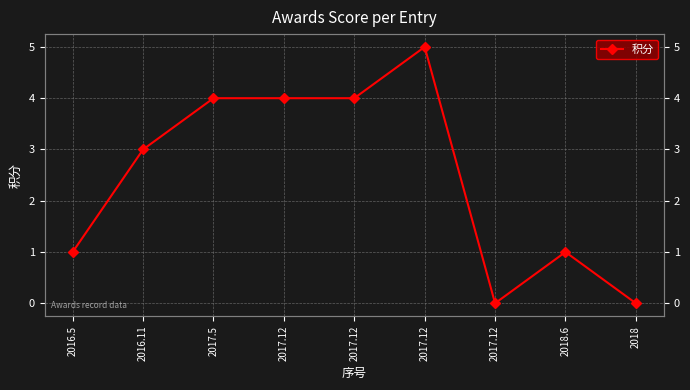

List the labels in order of value, largest first.

2017.12, 2017.5, 2017.12, 2017.12, 2016.11, 2016.5, 2018.6, 2017.12, 2018